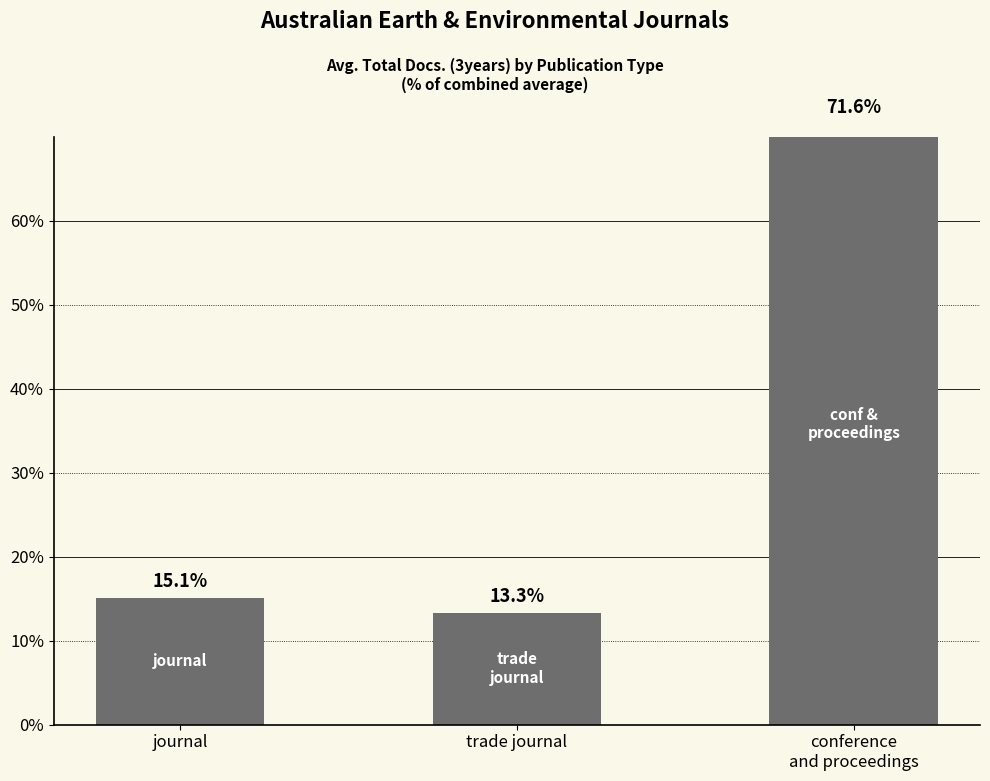

What is the sum of all values?

100.0